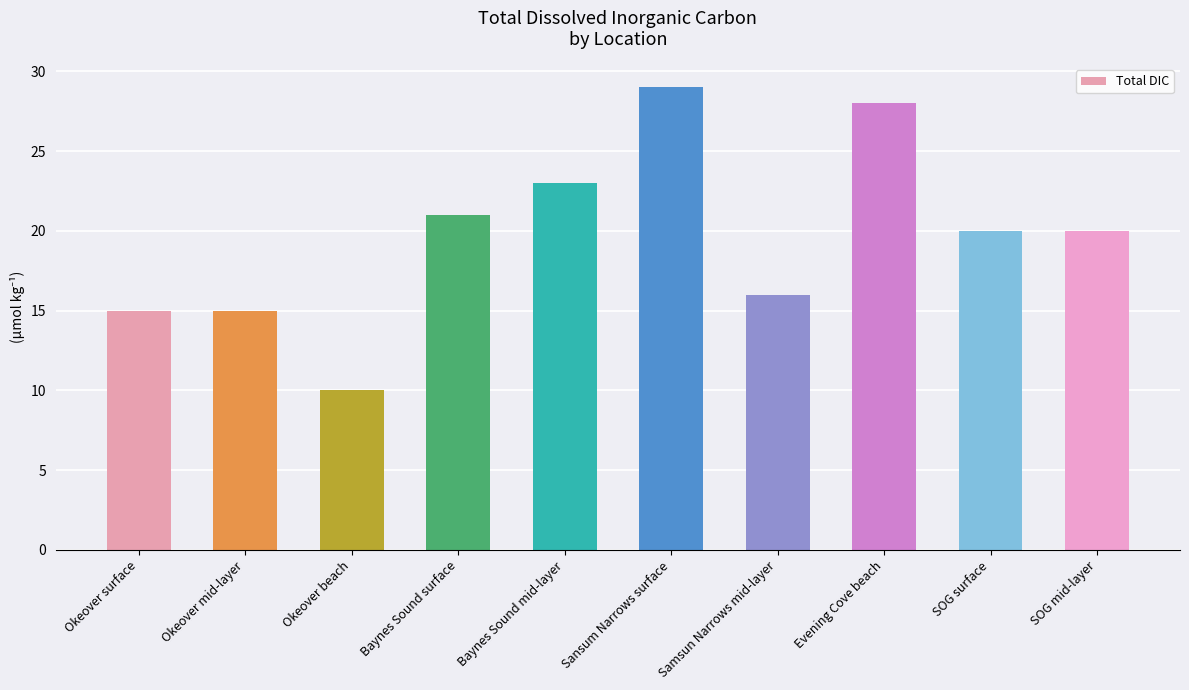

What is the maximum value shown in the chart?

29